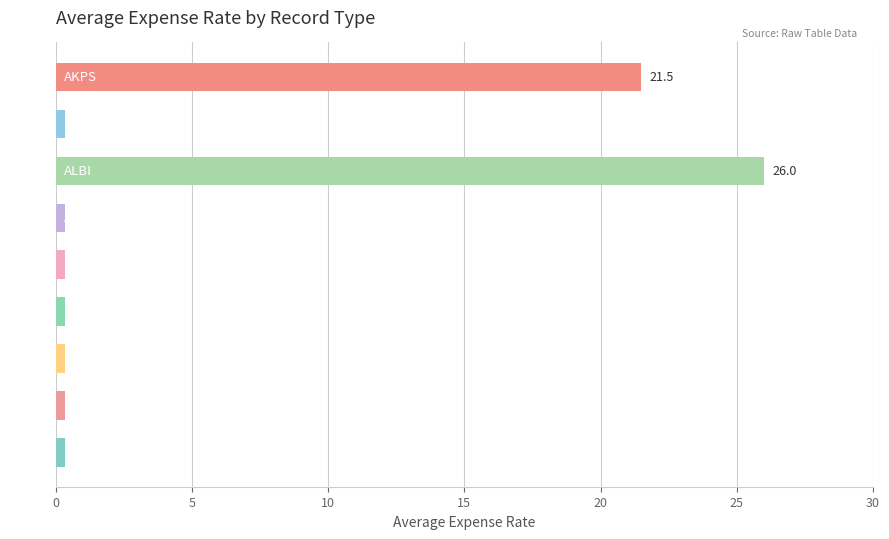

Is it true that the value at ALBI is 17.7?

False